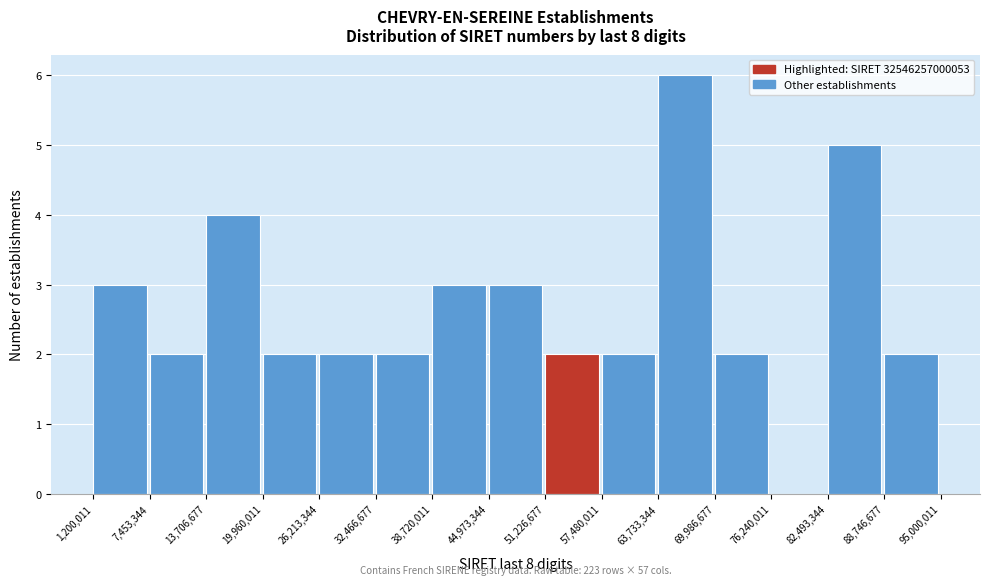

Over which range of the x-axis is the bar tallest?

63,733,344 to 69,986,677